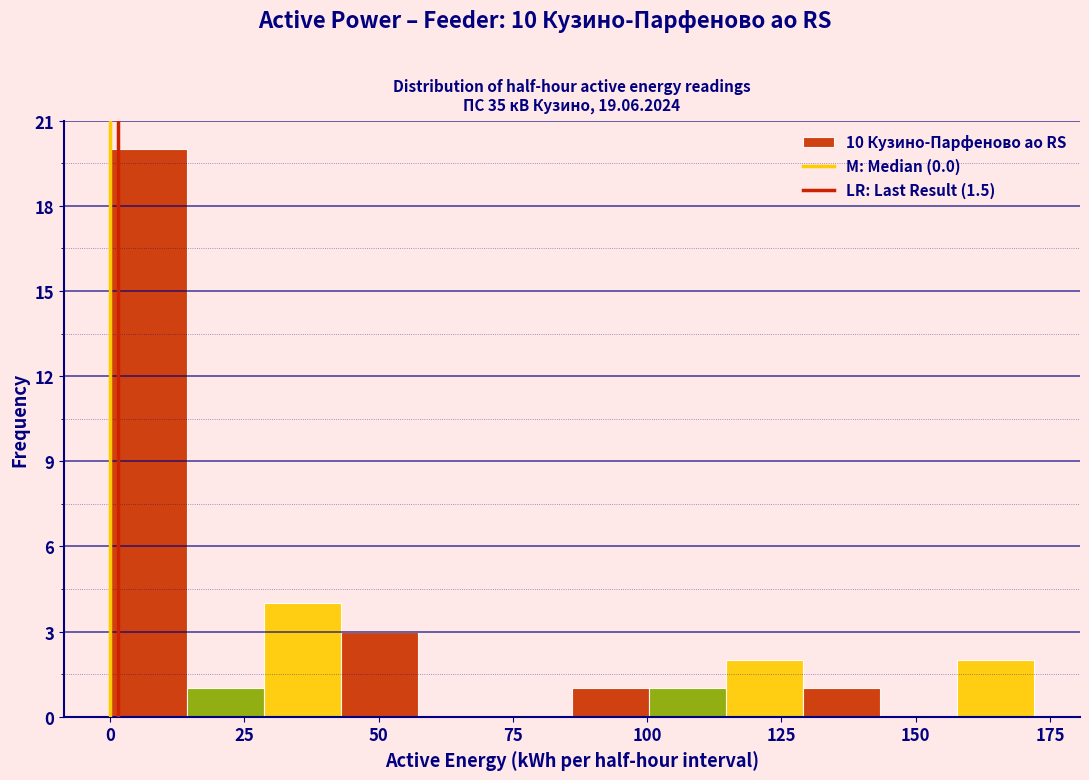

Around what value on the x-axis is the tallest bar? Give the approximate position of its centre, as read against the axis.

5